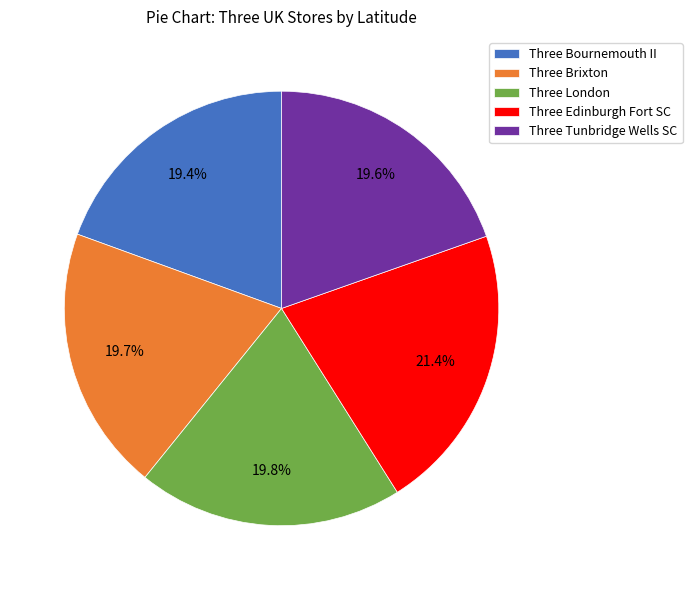

Which category has the biggest portion of the pie?

Three Edinburgh Fort SC